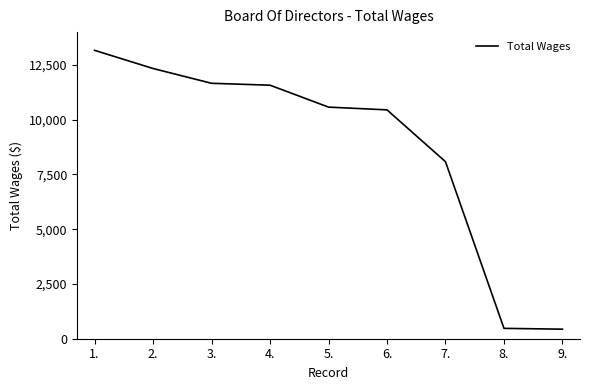

True or false: the data has more than 1 interior local peaks.

False